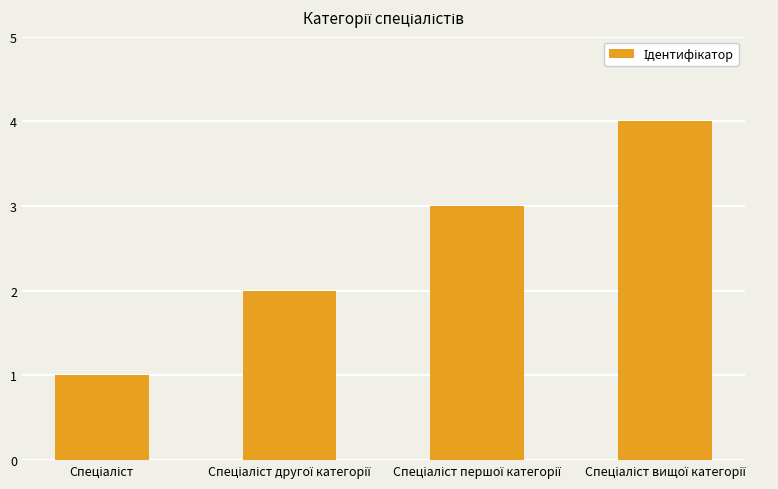

What is the greatest value displayed?

4